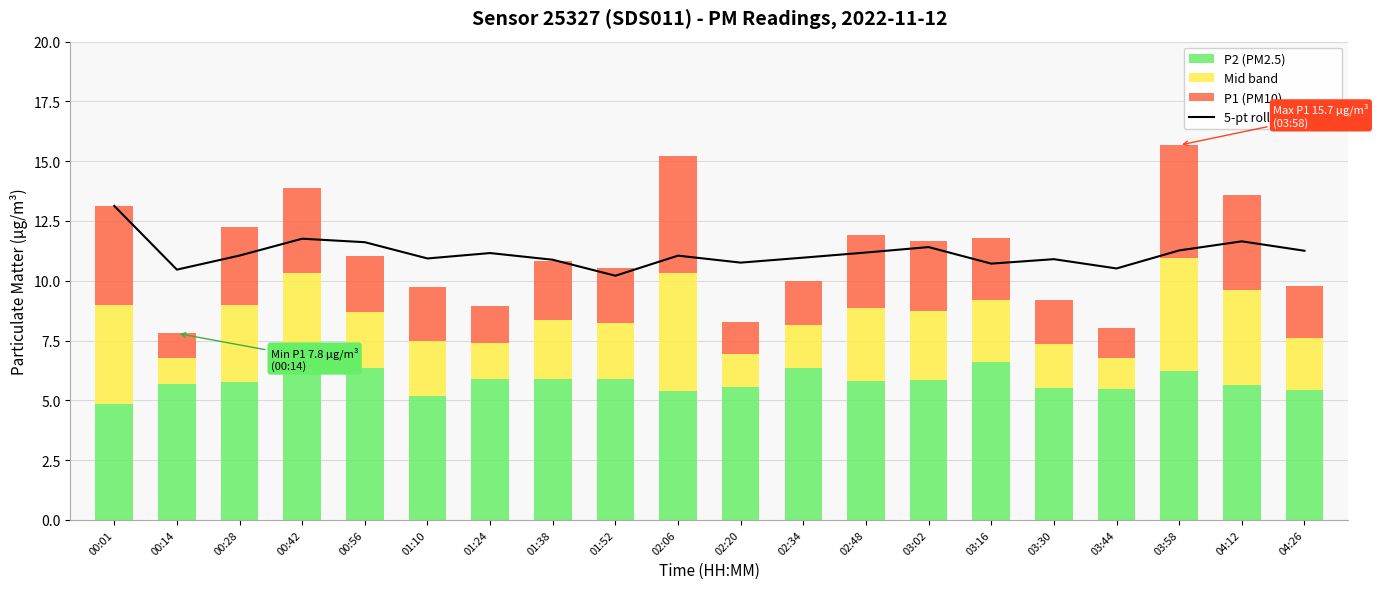

What is the label of the 18th bar from the right?

00:28